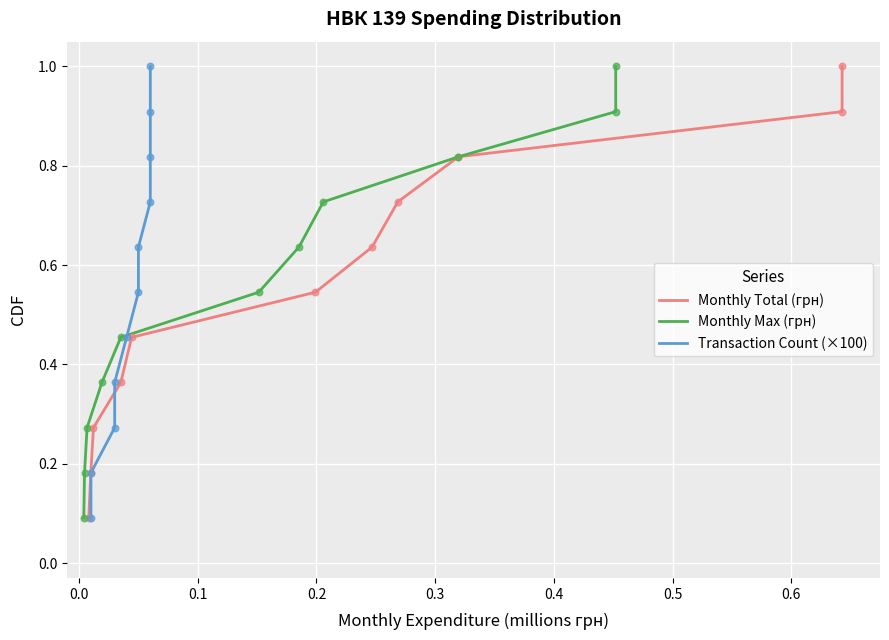

Which series reaches the minimum Y coordinate?

Monthly Total (грн)